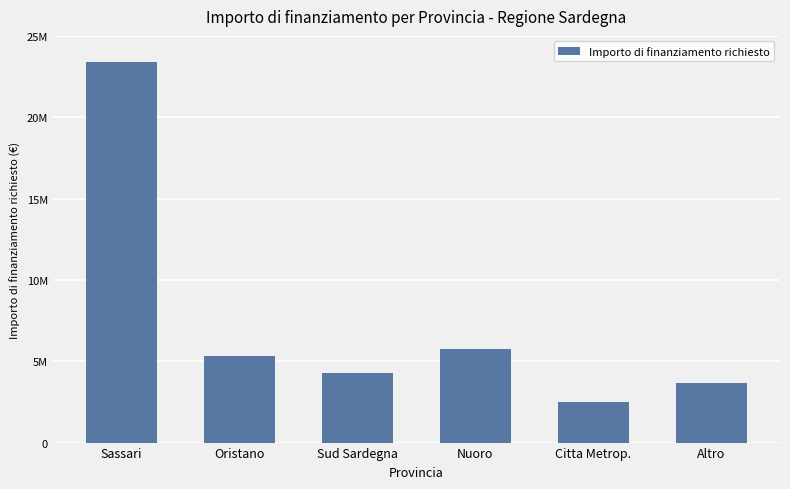

What is the value of the 6th bar from the left?

3661560.0